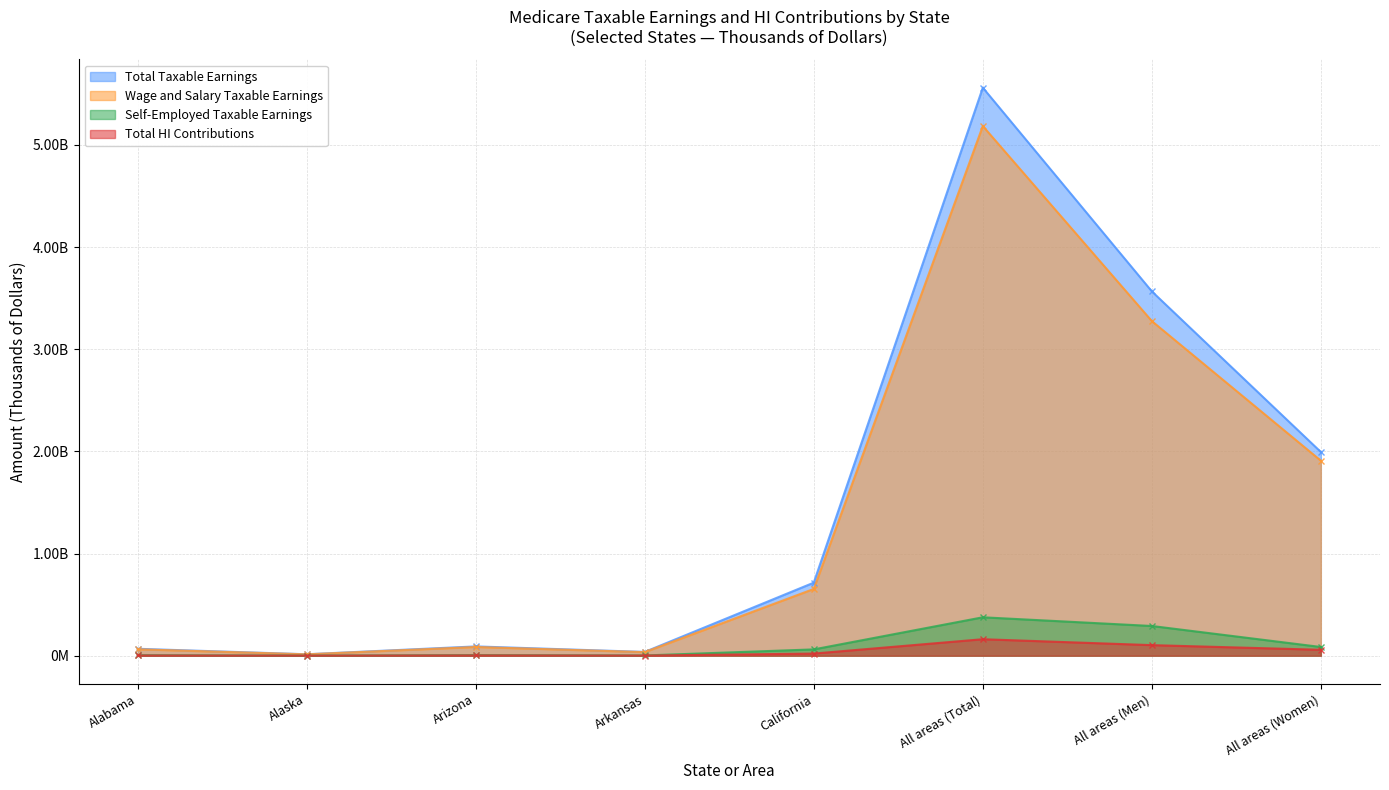

What is the spread (max minus min) of values at Alaska?

13611327